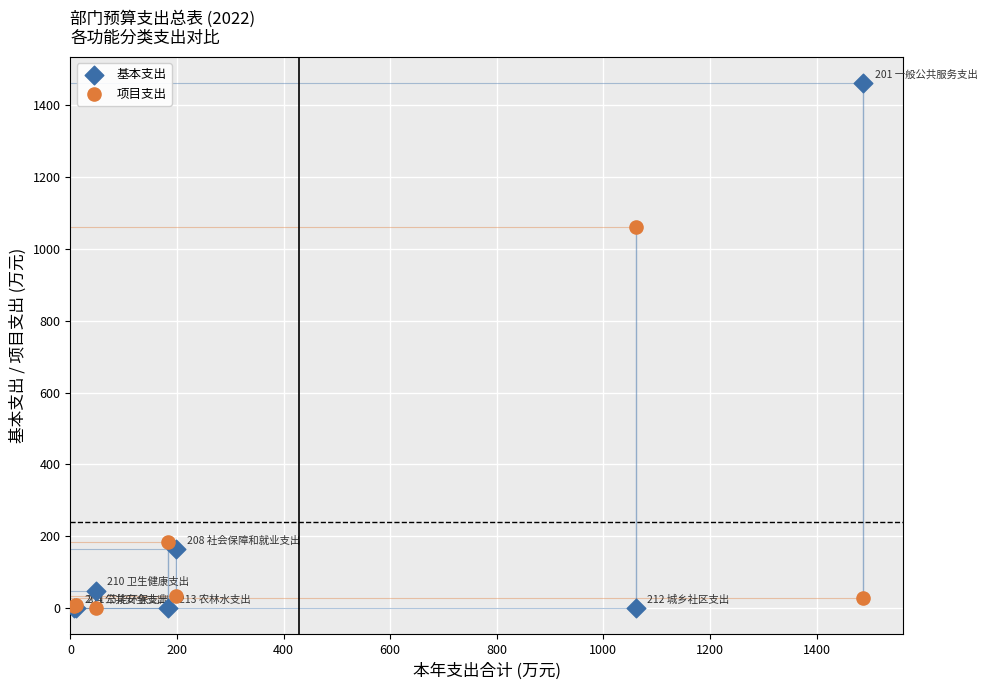

In the 基本支出 series, what Y value is closest to 730?

164.8